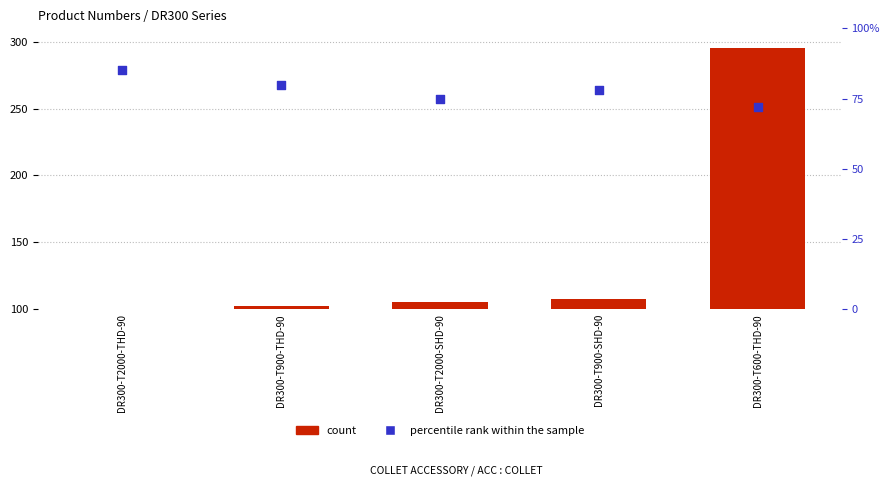

Which series contains the highest Y value?

count